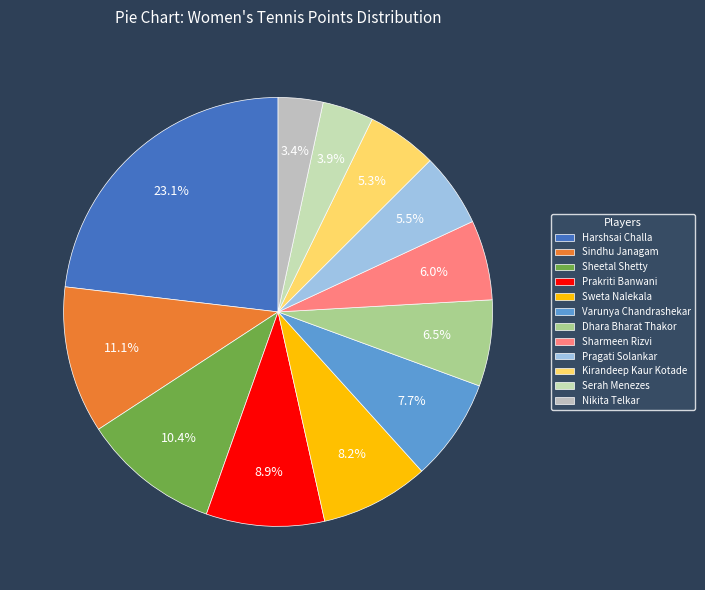

Which category has the biggest portion of the pie?

Harshsai Challa